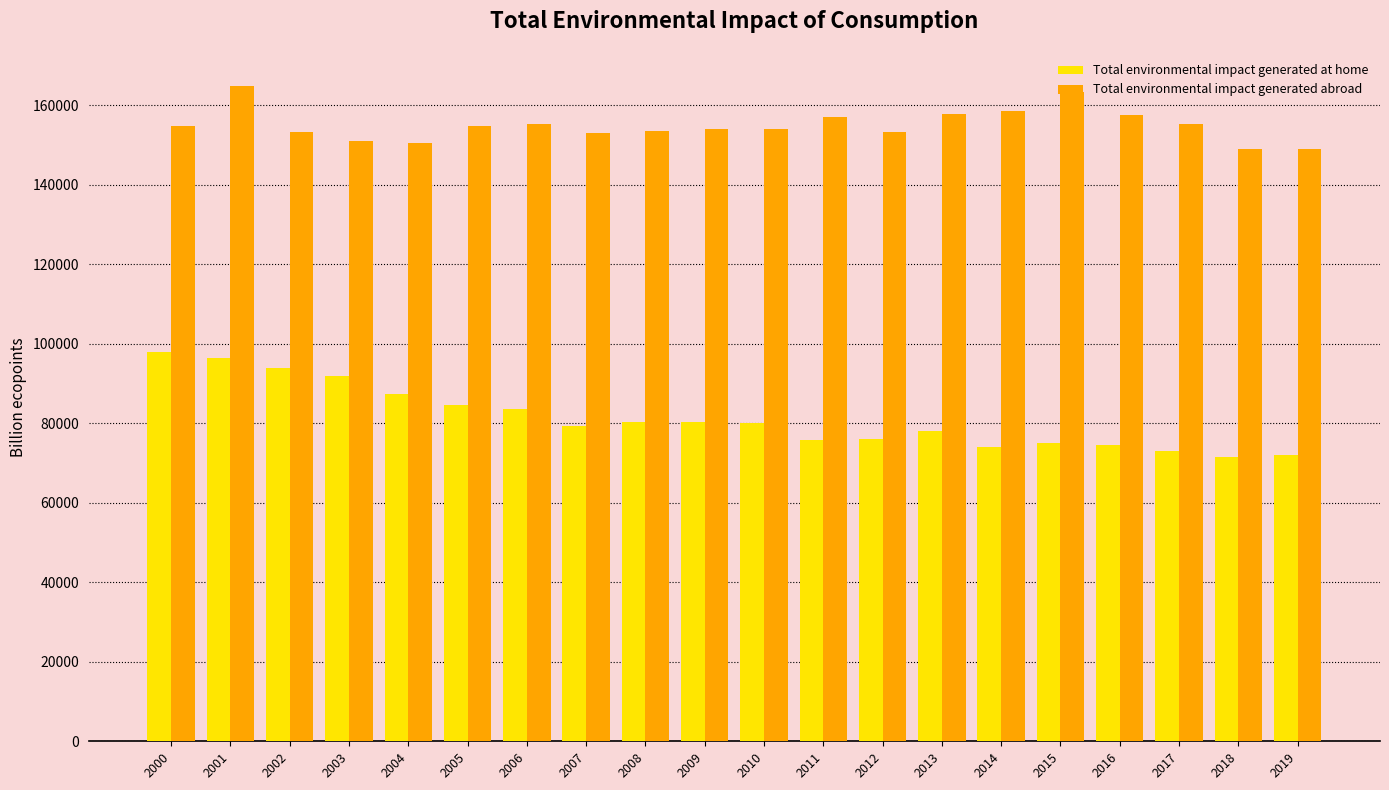

How many values in the Total environmental impact generated abroad series are below 154669?

10